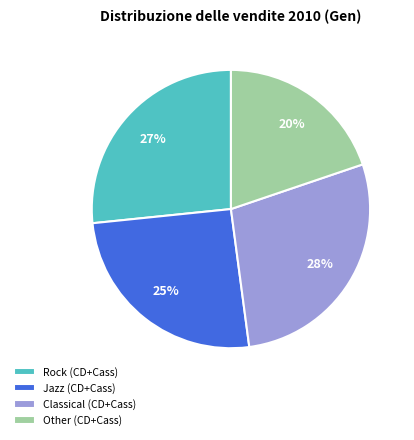

True or false: Other (CD+Cass) accounts for 30% of the total.

False